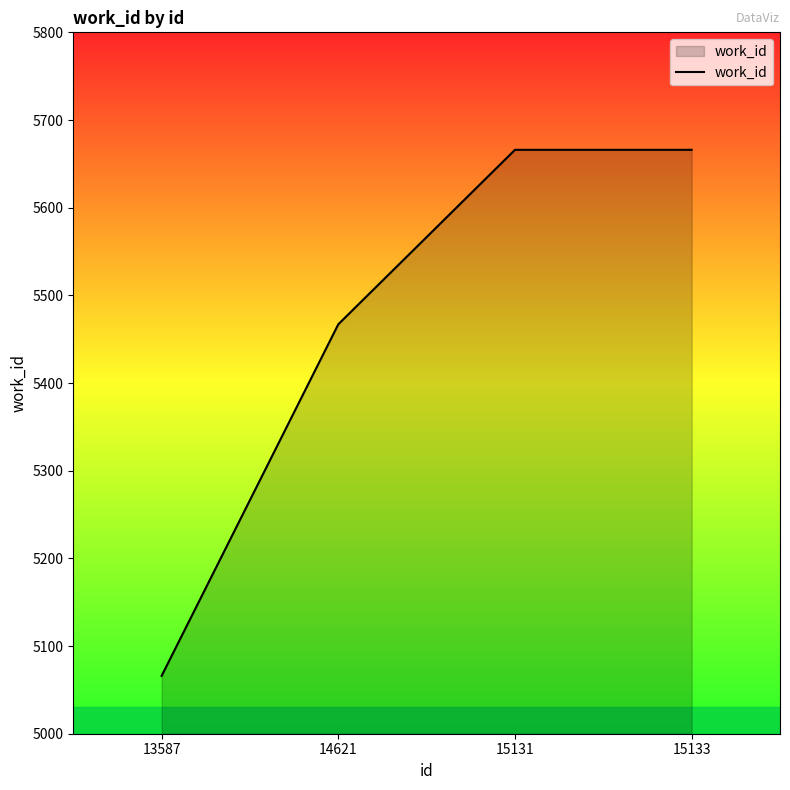

What is the difference between the maximum and minimum values?

600